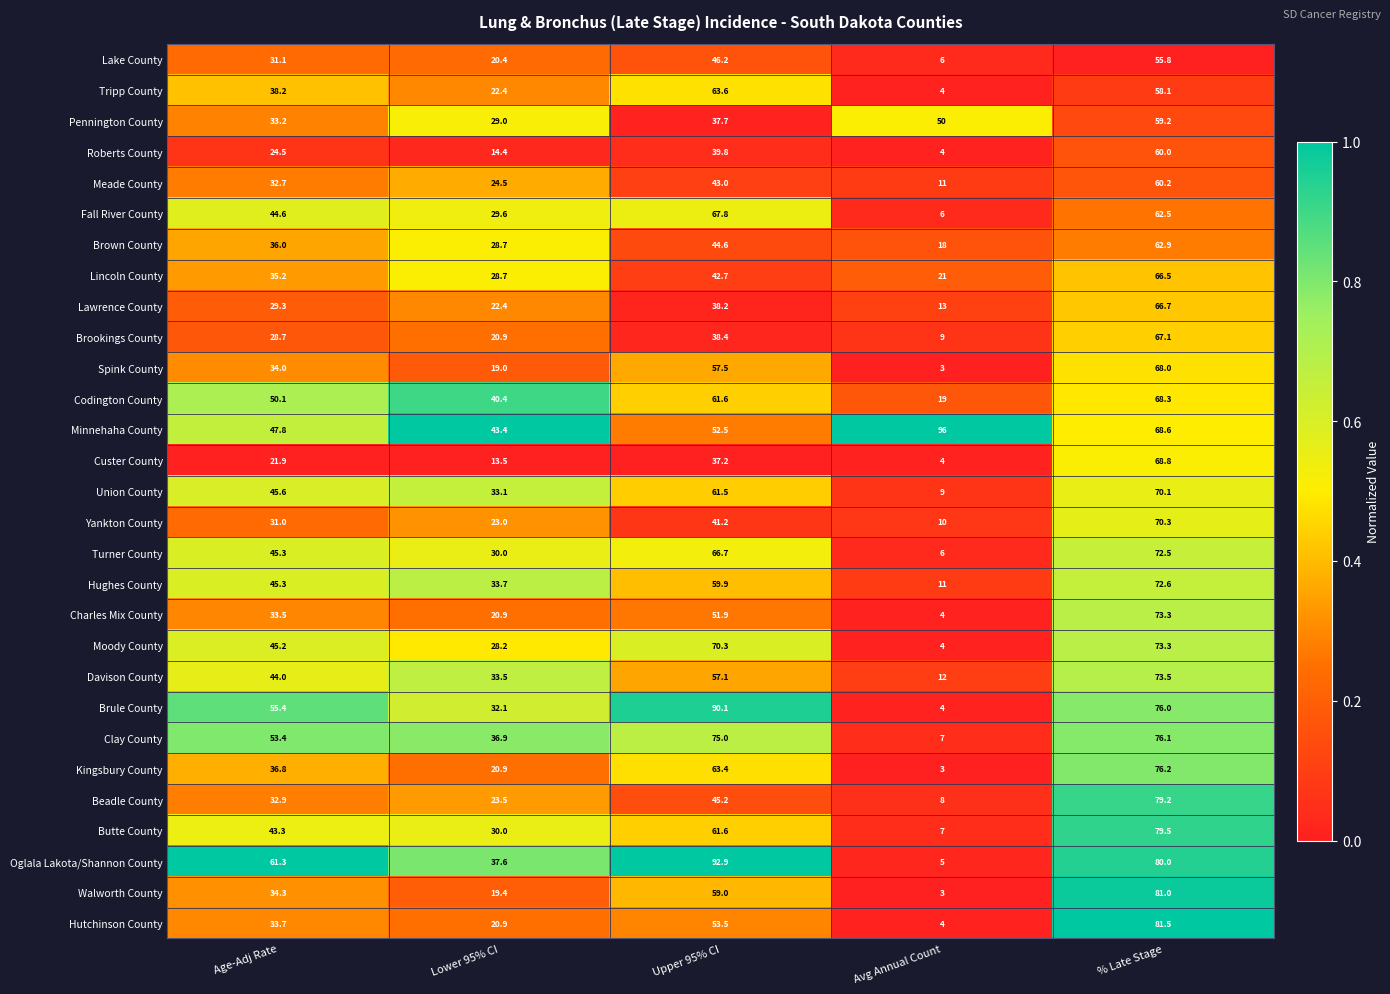

Which series has the largest total across all categories?

Minnehaha County